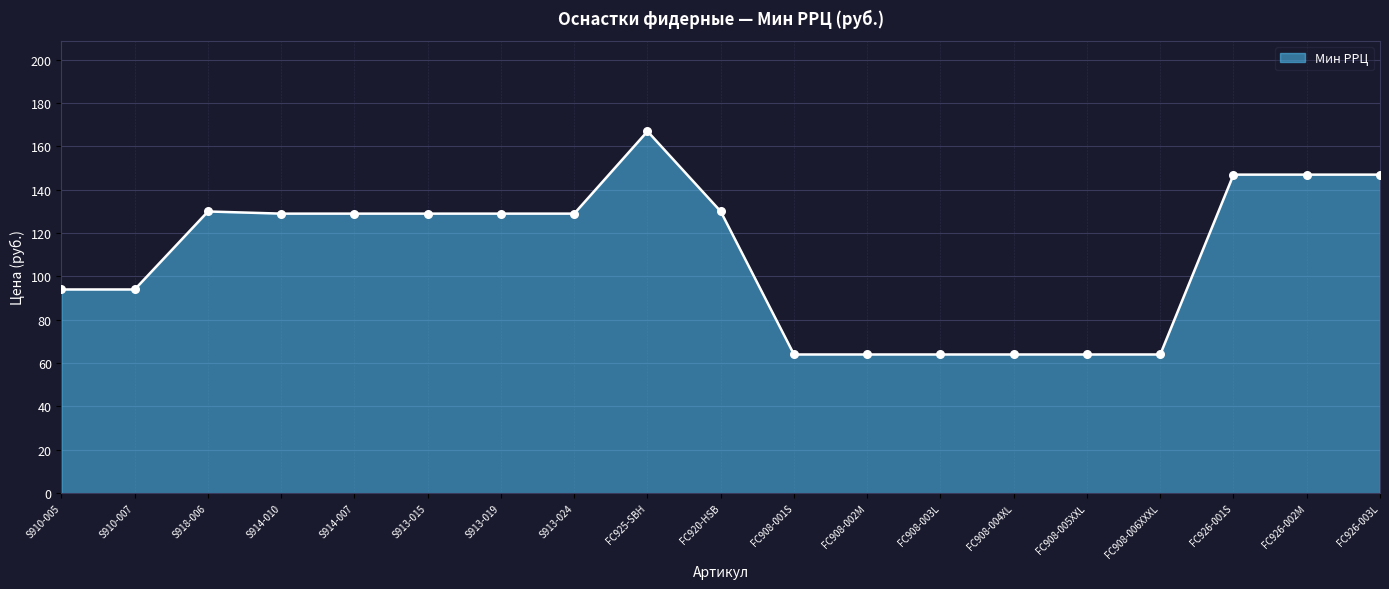

Approximately how many times larger is the value at S910-007 compared to FC920-HSB?

0.7